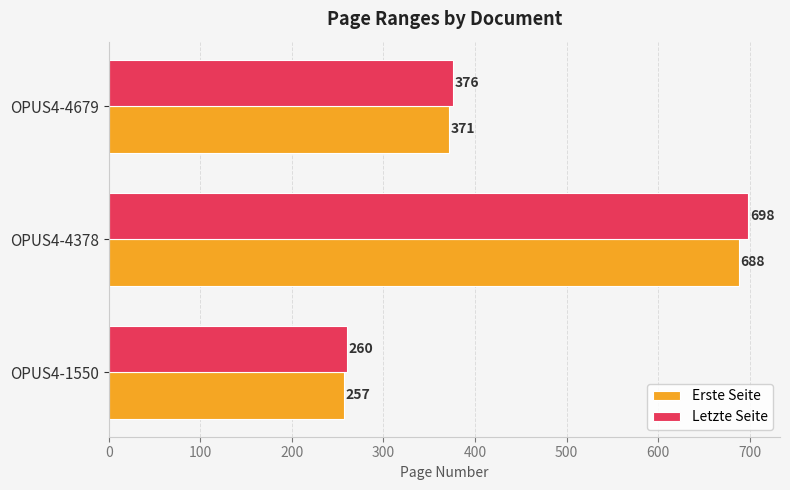

The value of Letzte Seite at OPUS4-4679 is 556. True or false?

False